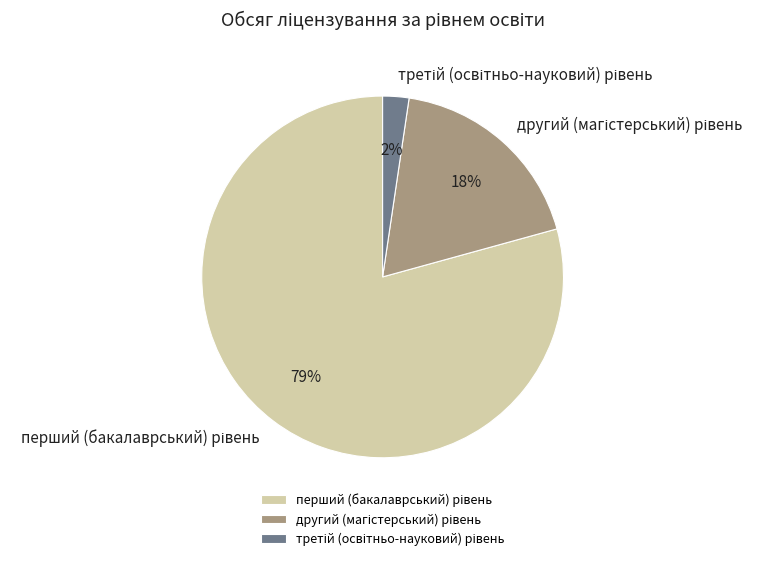

Is there a majority slice in this chart?

Yes